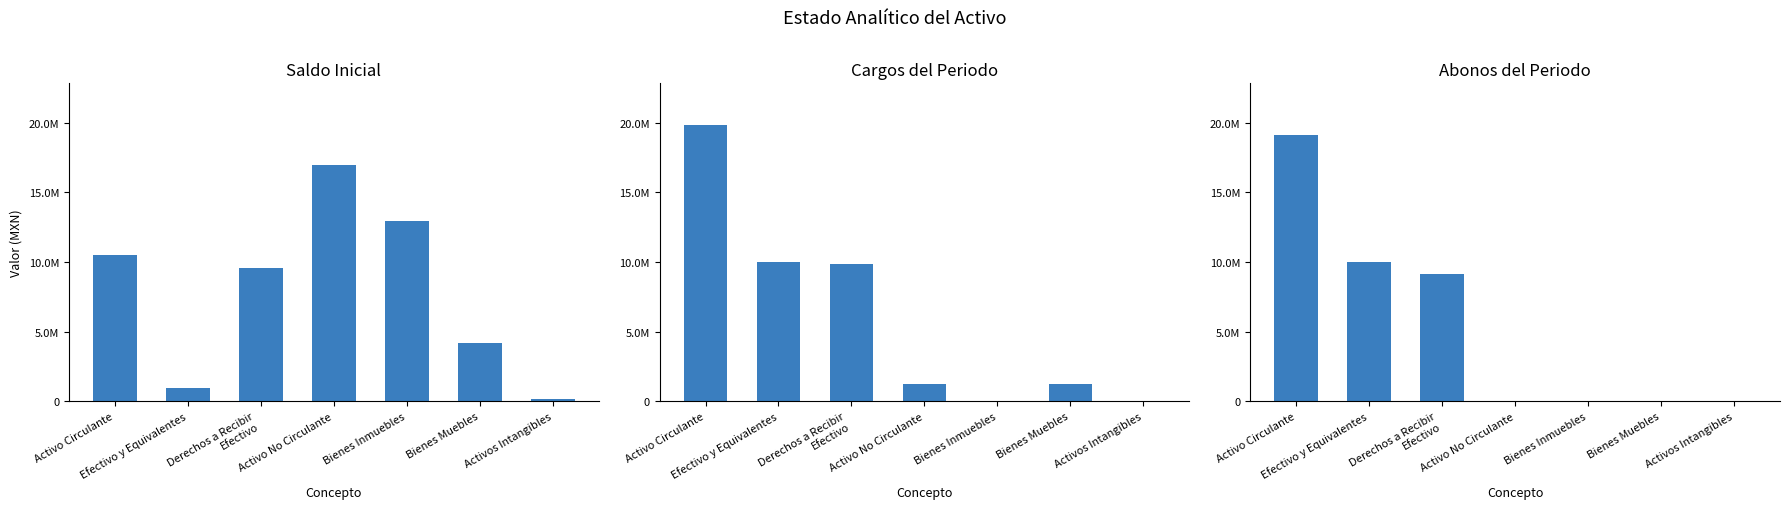

At how many categories does at least one series exceed 13637696?

2